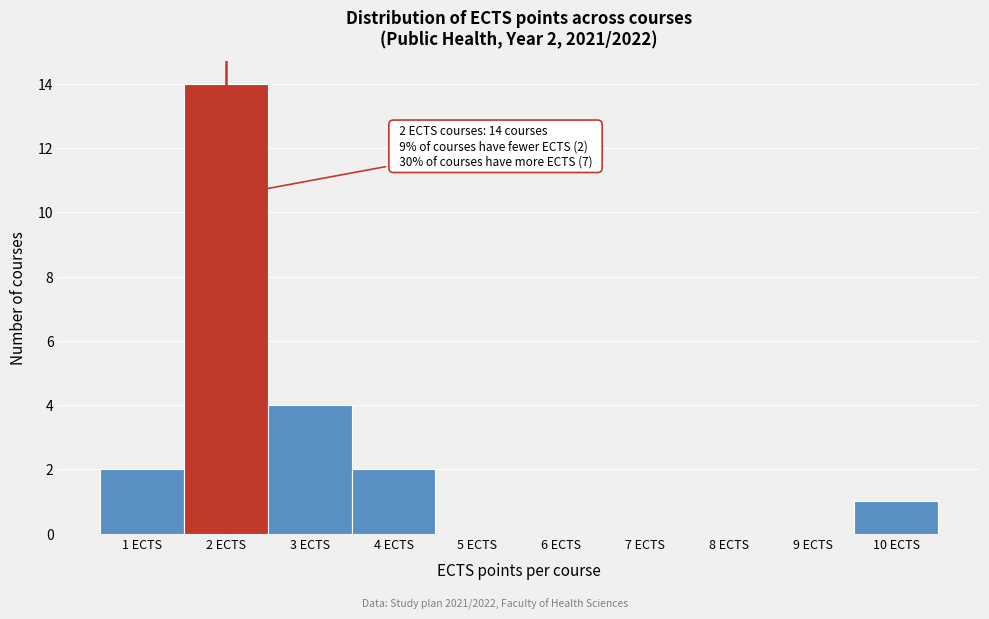

Reading left to right, what are all the values shown in this chart?

1 ECTS=2	2 ECTS=14	3 ECTS=4	4 ECTS=2	5 ECTS=0	6 ECTS=0	7 ECTS=0	8 ECTS=0	9 ECTS=0	10 ECTS=1